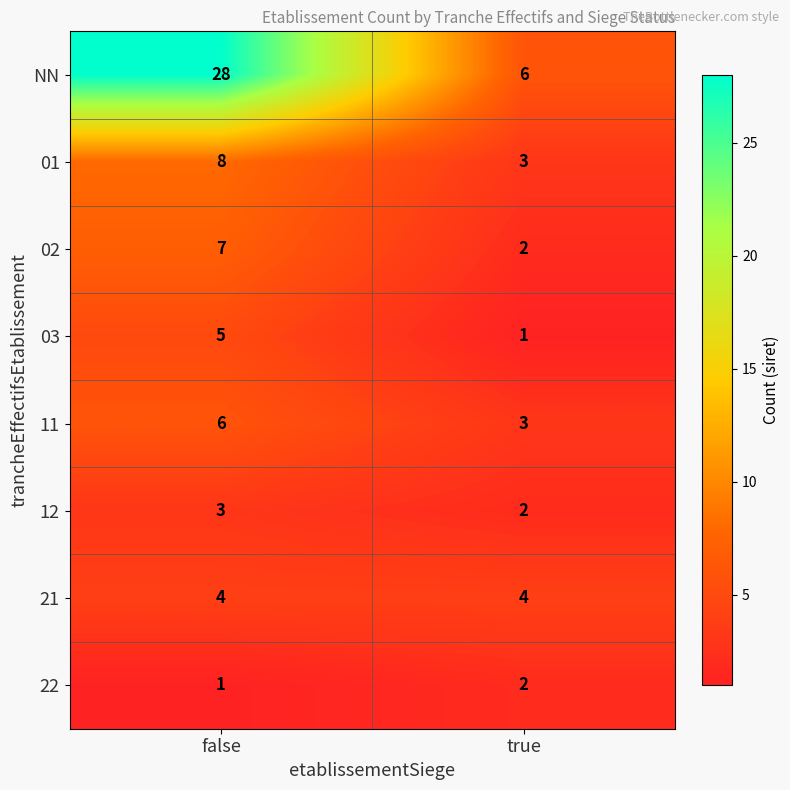

What is the greatest value displayed?

28